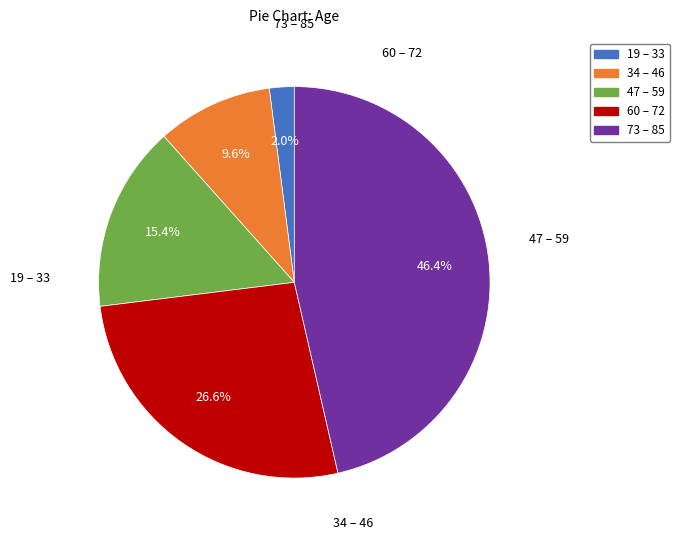

Rank the categories by value from lowest to highest.

19 – 33, 34 – 46, 47 – 59, 60 – 72, 73 – 85